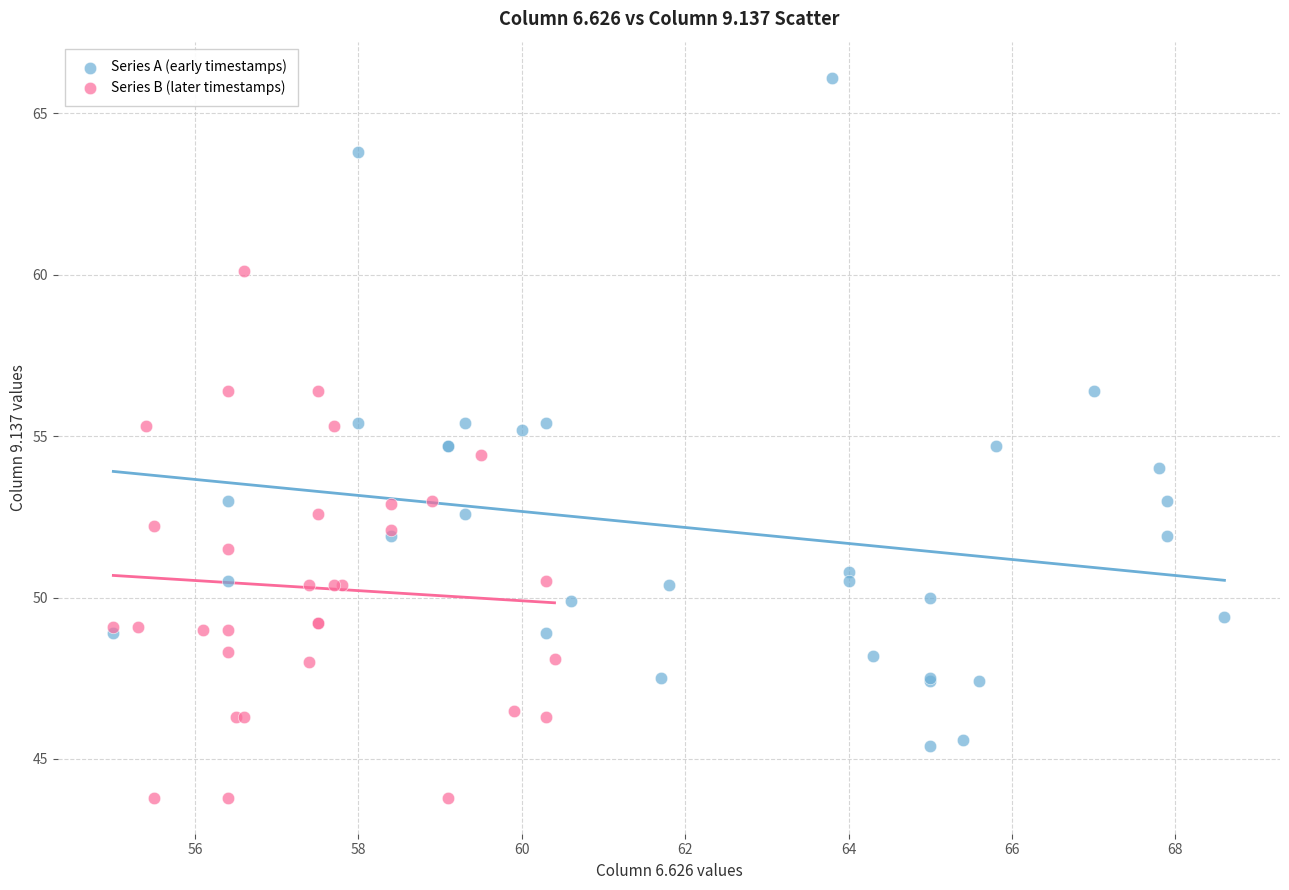

Which series contains the highest Y value?

Series A (early timestamps)